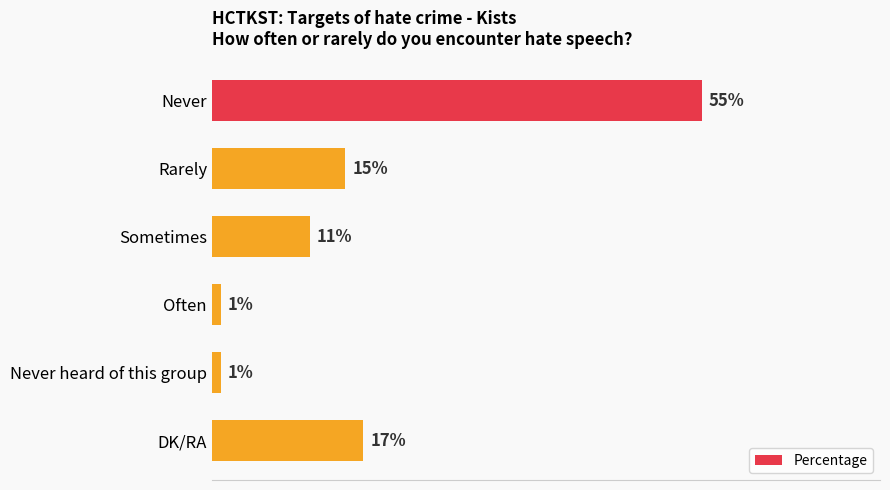

Between Never heard of this group and Sometimes, which is larger?

Sometimes